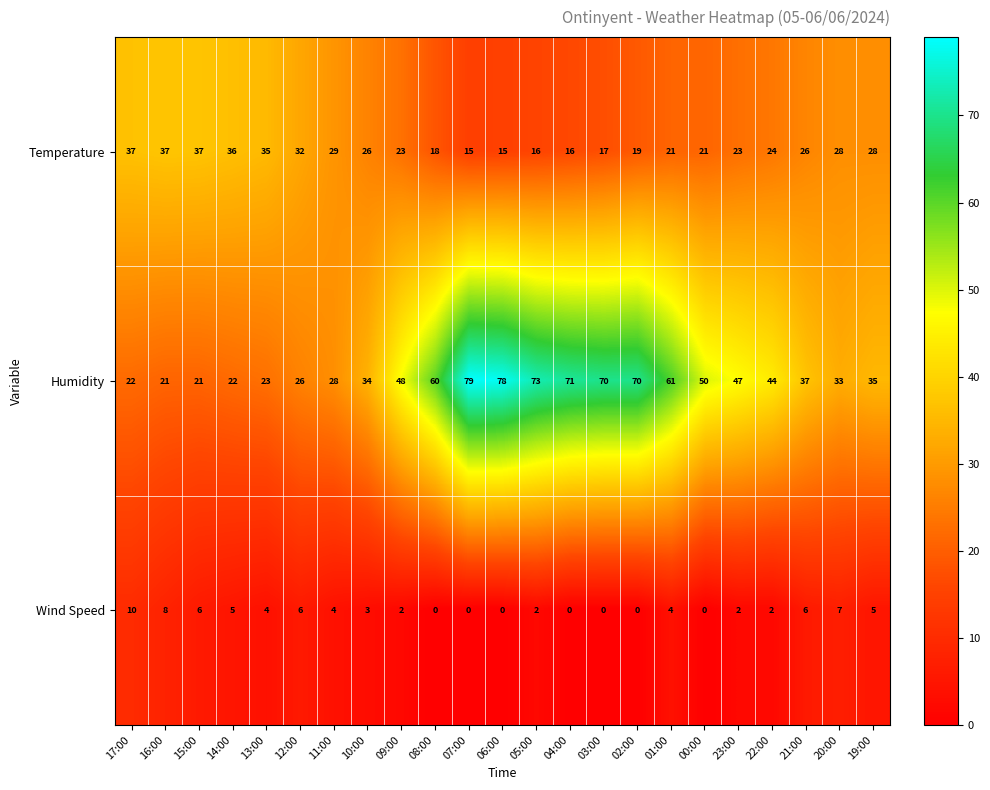

How many values in Wind Speed are above zero?

16